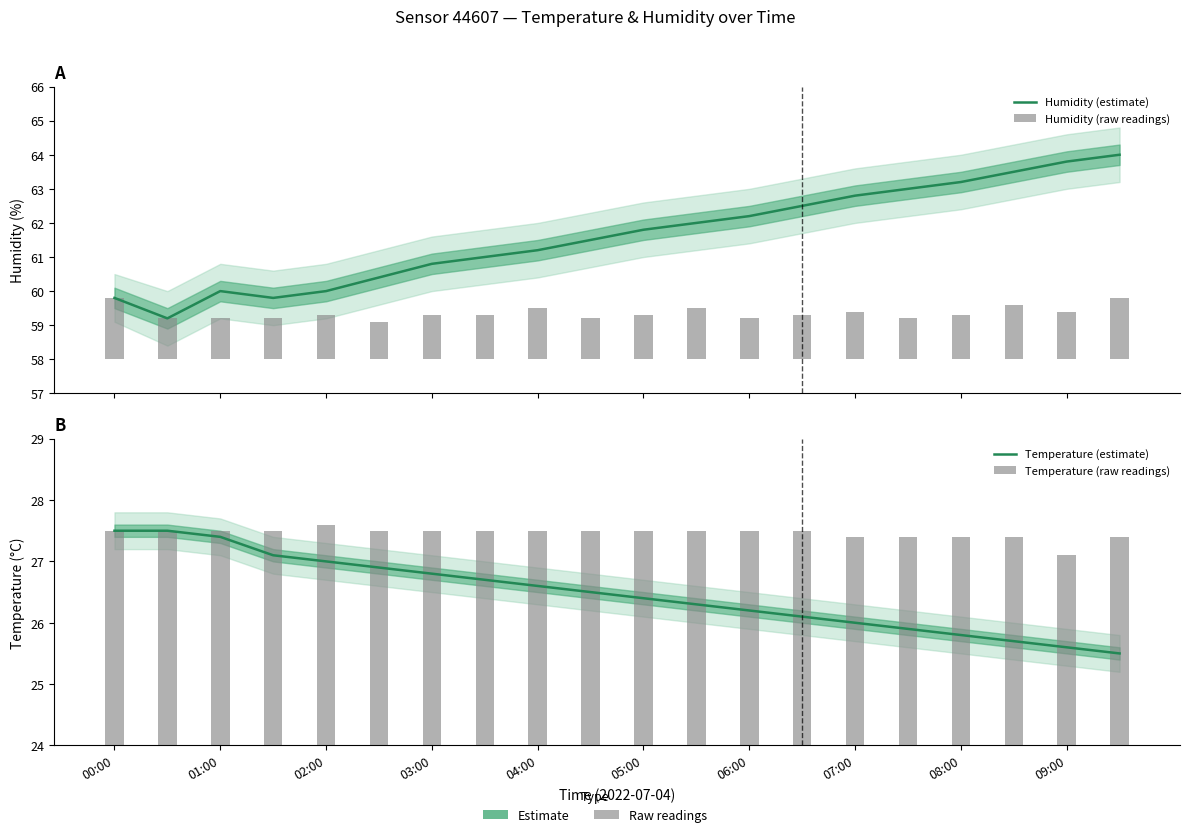

Count the Humidity (raw readings) values in the range 1 to 2.

20